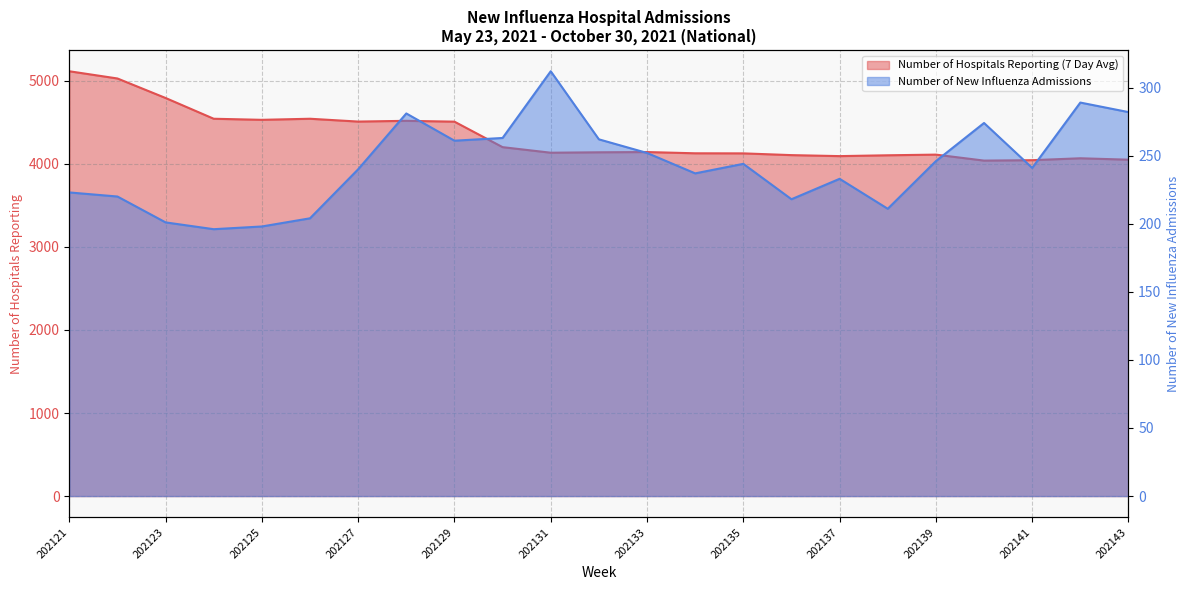

What is the greatest value displayed?

5116